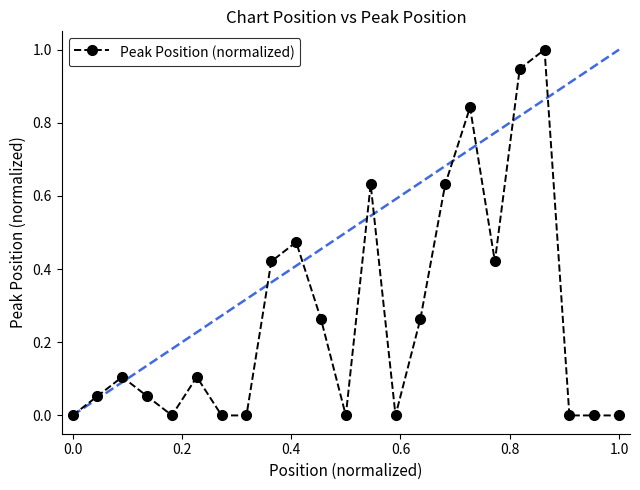

What is the maximum value shown in the chart?

1.0